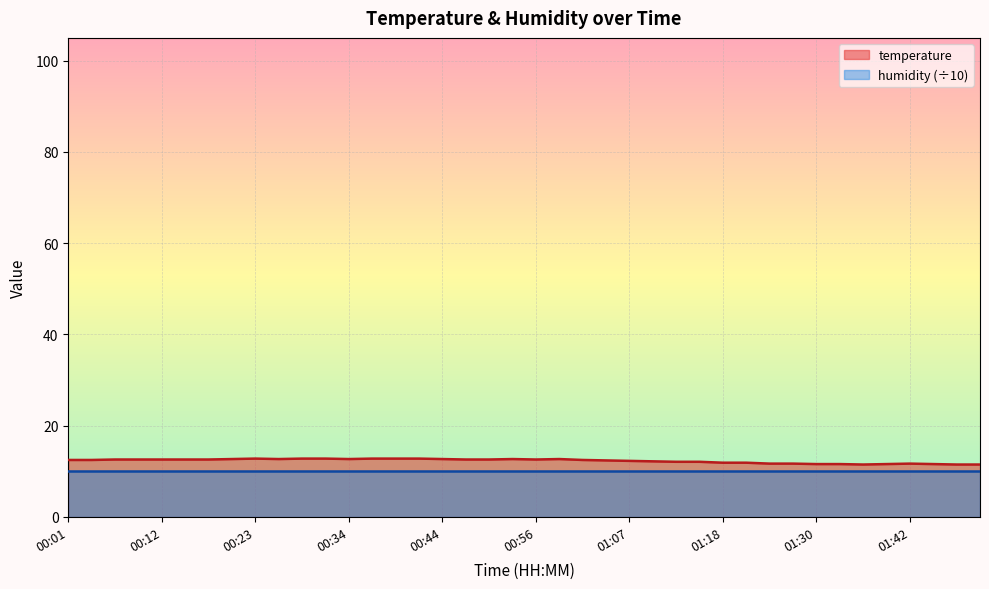

What is the approximate value at 01:01?

12.5